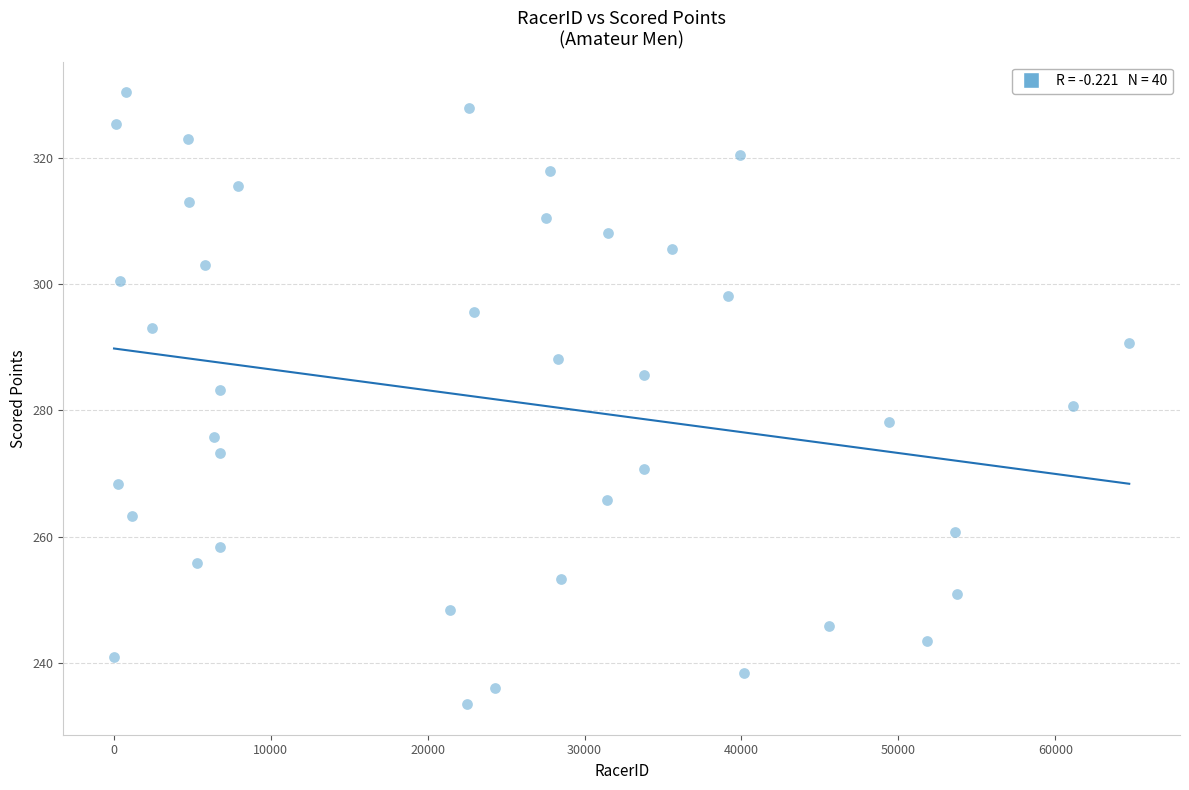

What is the range of Y values (max minus min)?

97.0